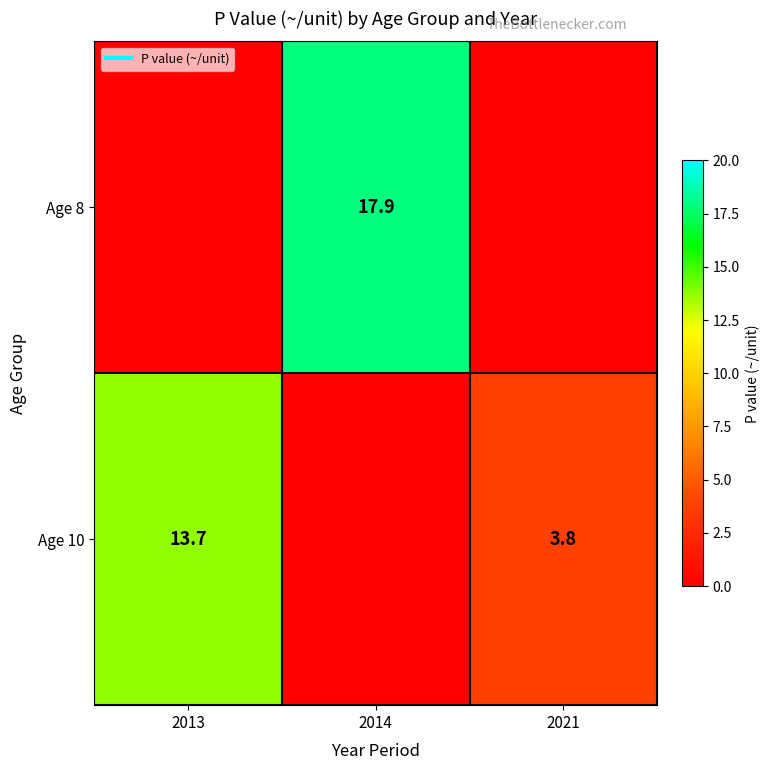

Where is Age 10 nearest to the value 6?

2021